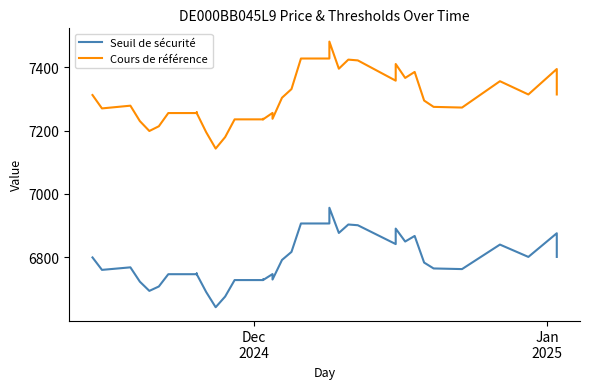

Is the value of Cours de référence at 17 greater than the value of Seuil de sécurité at 13?

Yes